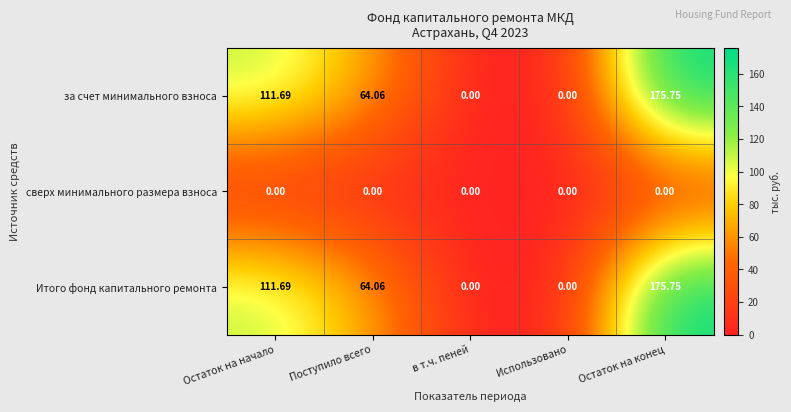

How many positive values does the Итого фонд капитального ремонта series have?

3